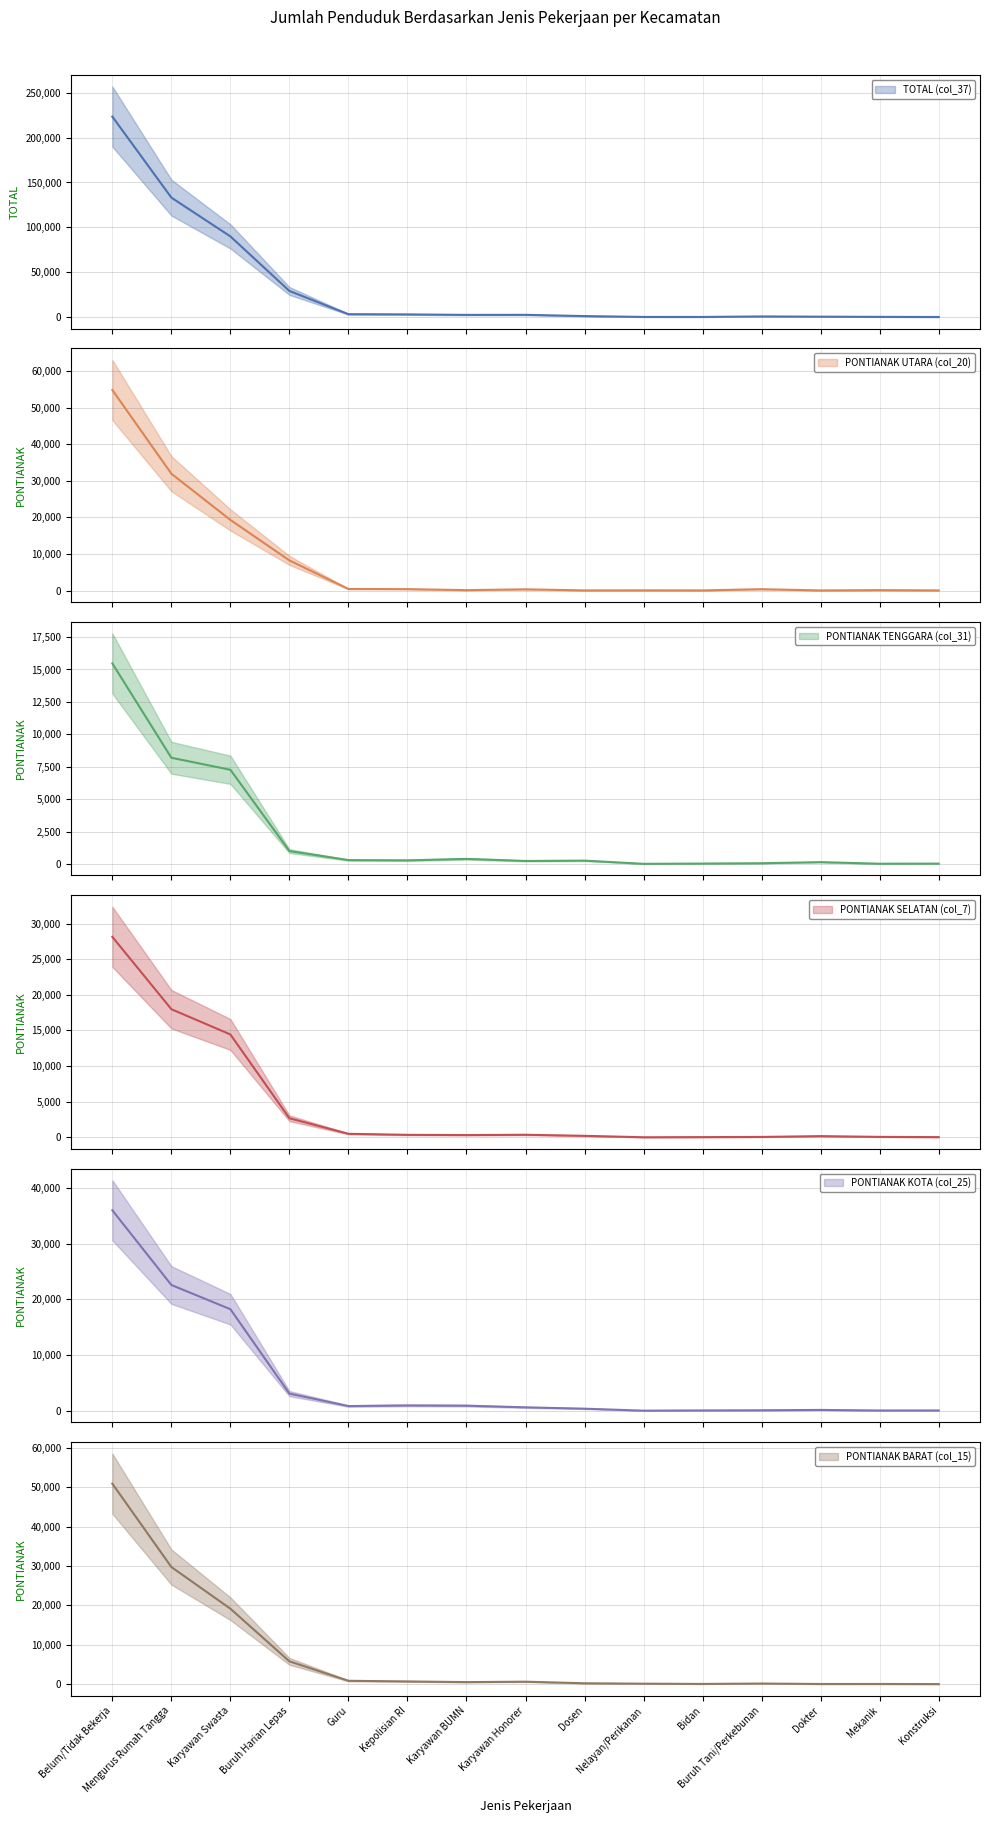

What are all the series names shown in the legend?

TOTAL (col_37), PONTIANAK UTARA (col_20), PONTIANAK TENGGARA (col_31), PONTIANAK SELATAN (col_7), PONTIANAK KOTA (col_25), PONTIANAK BARAT (col_15)